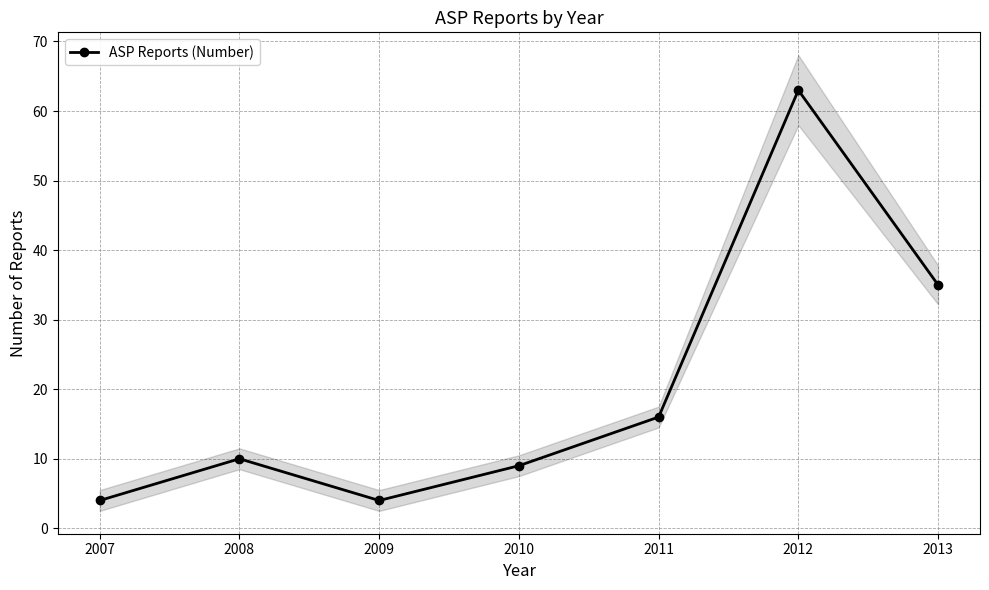

What is the difference between the second highest and minimum values?

31